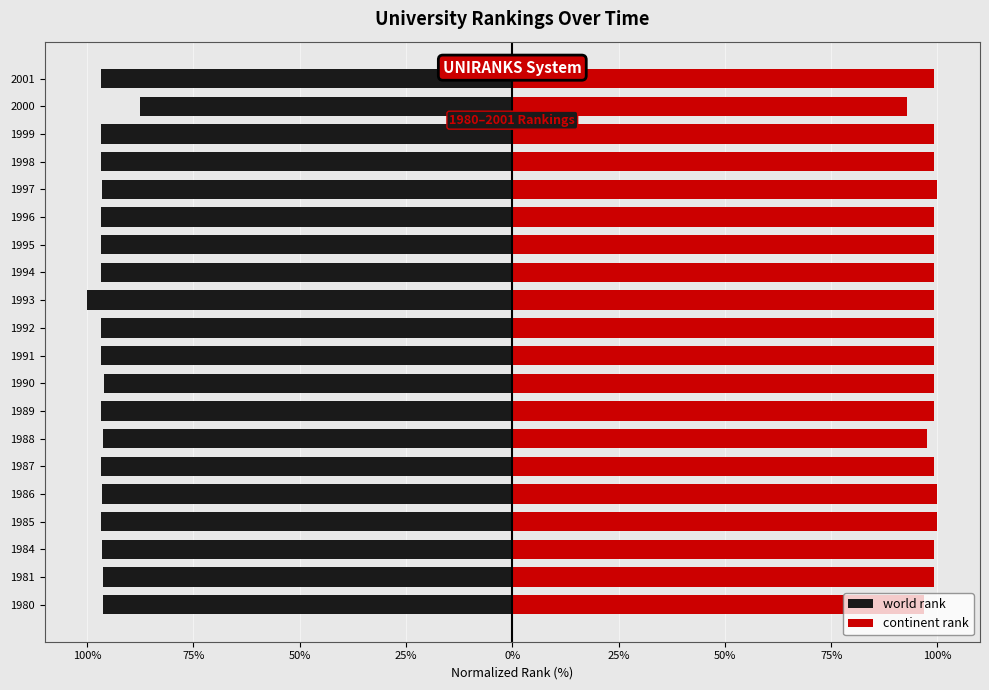

List the series in order of their peak value, lowest first.

world rank, continent rank